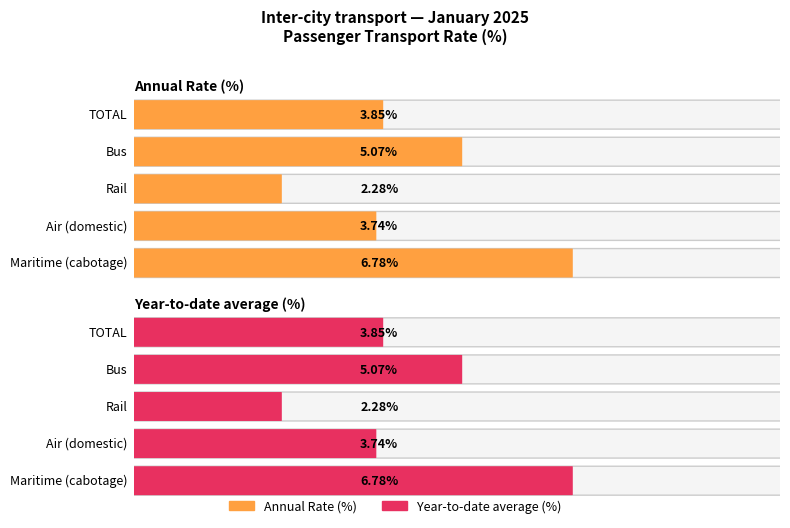

How many groups of bars are there?

5